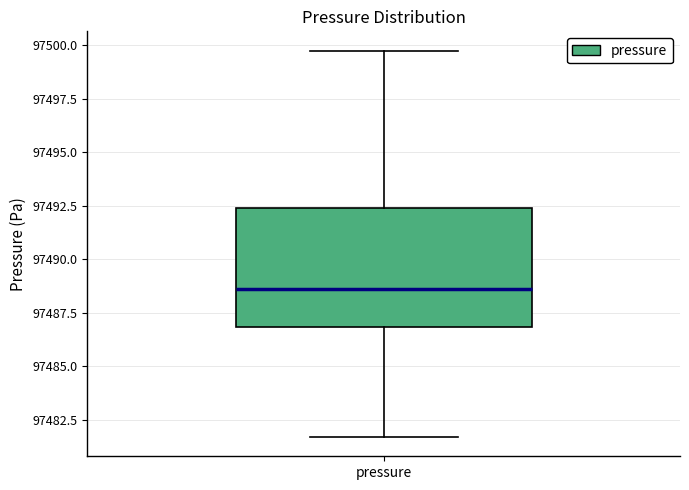

Transcribe this box plot: give where the median line is, the range the box spans, and where the two whiskers end, as read against the y-axis. The values are not printed on the chart, so give them approximately, as read against the axis.

median 97488.5, box 97487.0 to 97492.5, whiskers 97481.5 to 97500.0